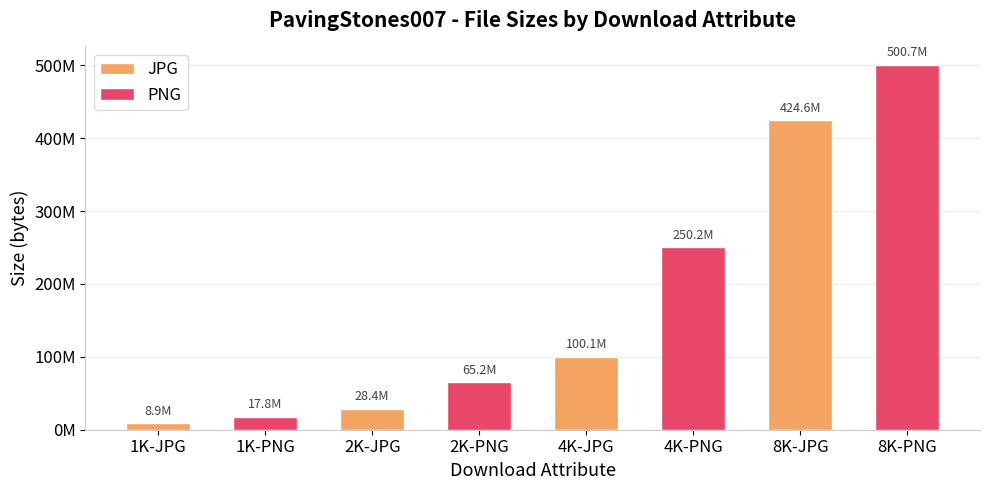

What is the label of the 2nd bar from the right?

4K-JPG